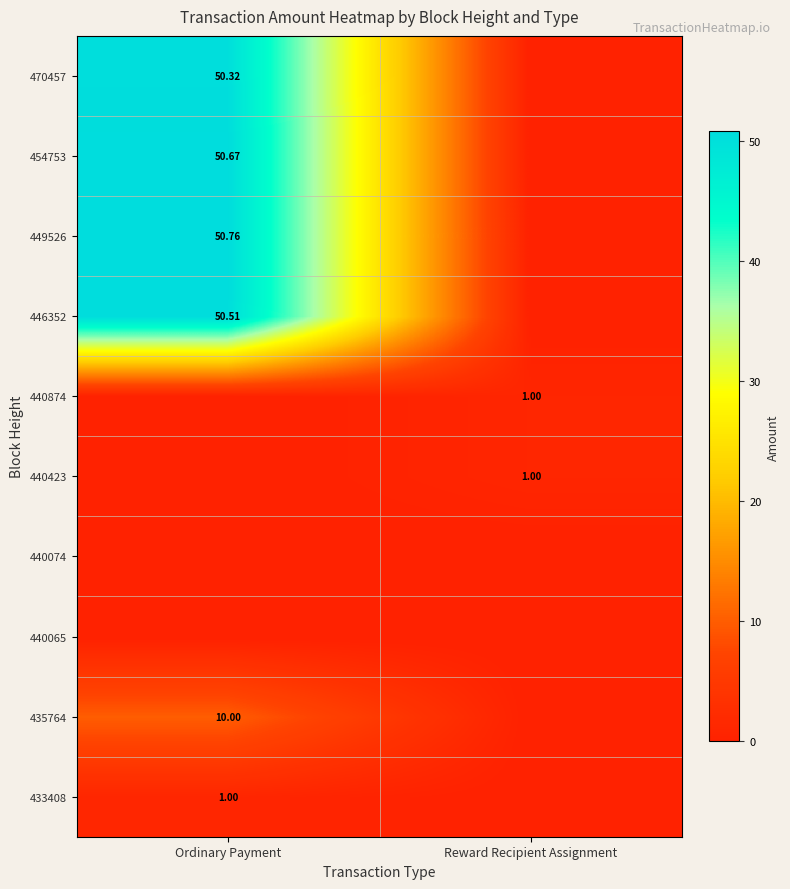

Is the value of 446352 at Ordinary Payment greater than the value of 470457 at Ordinary Payment?

Yes